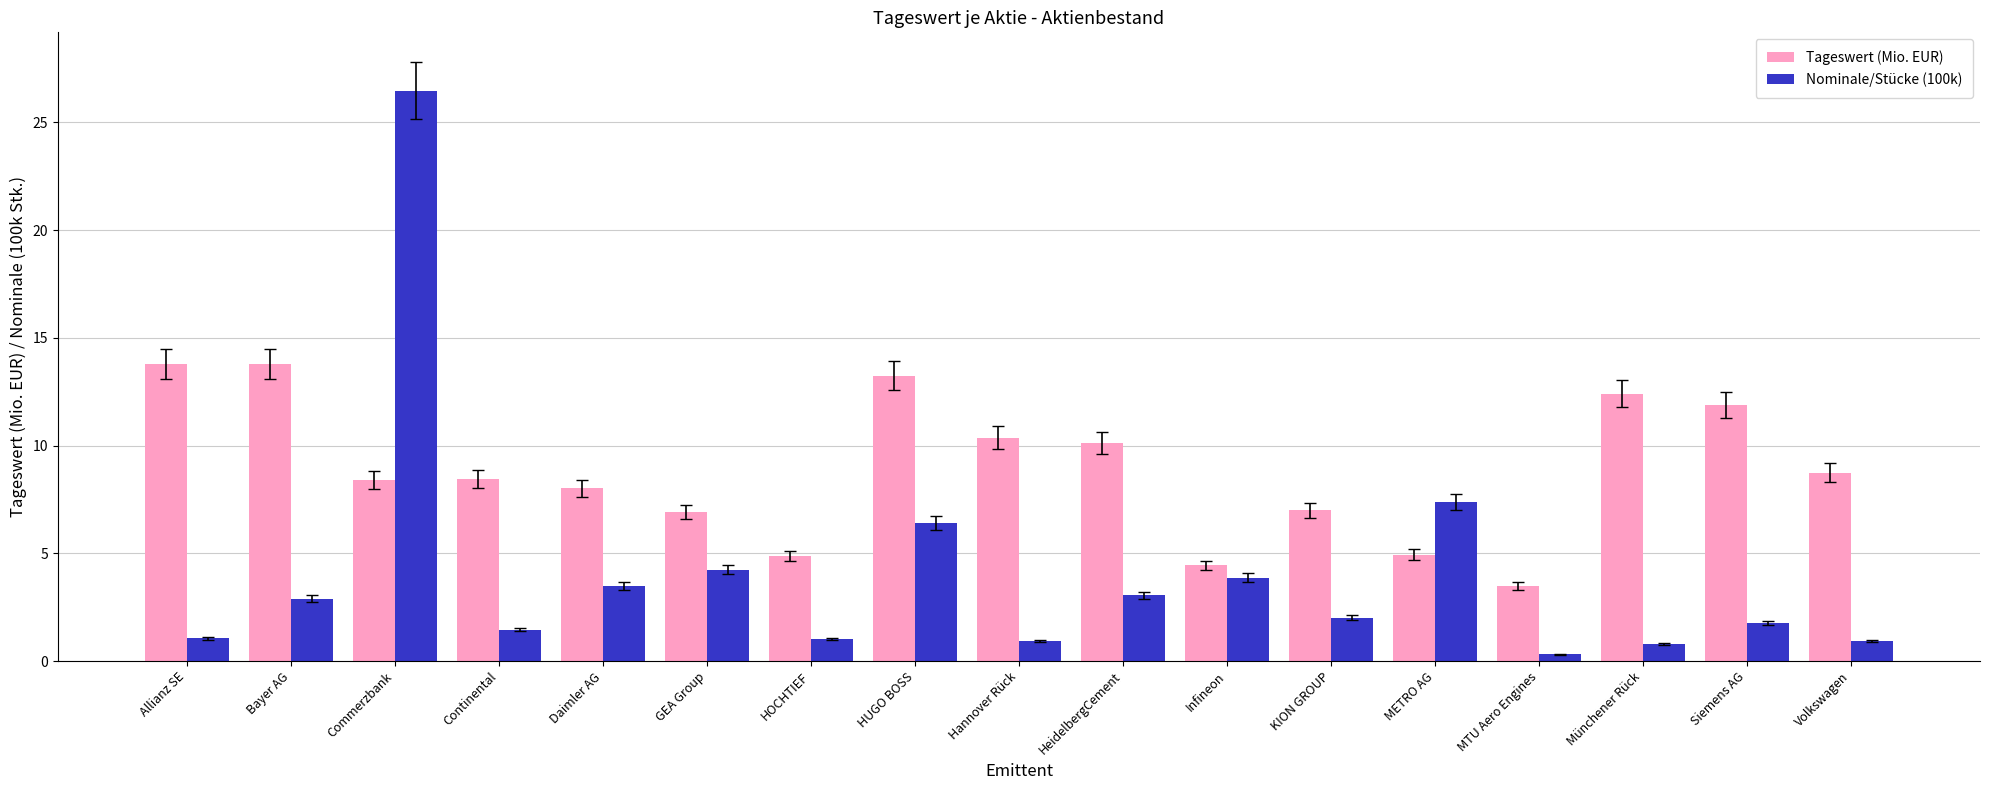

What is the minimum value for Nominale/Stücke (100k)?

0.3